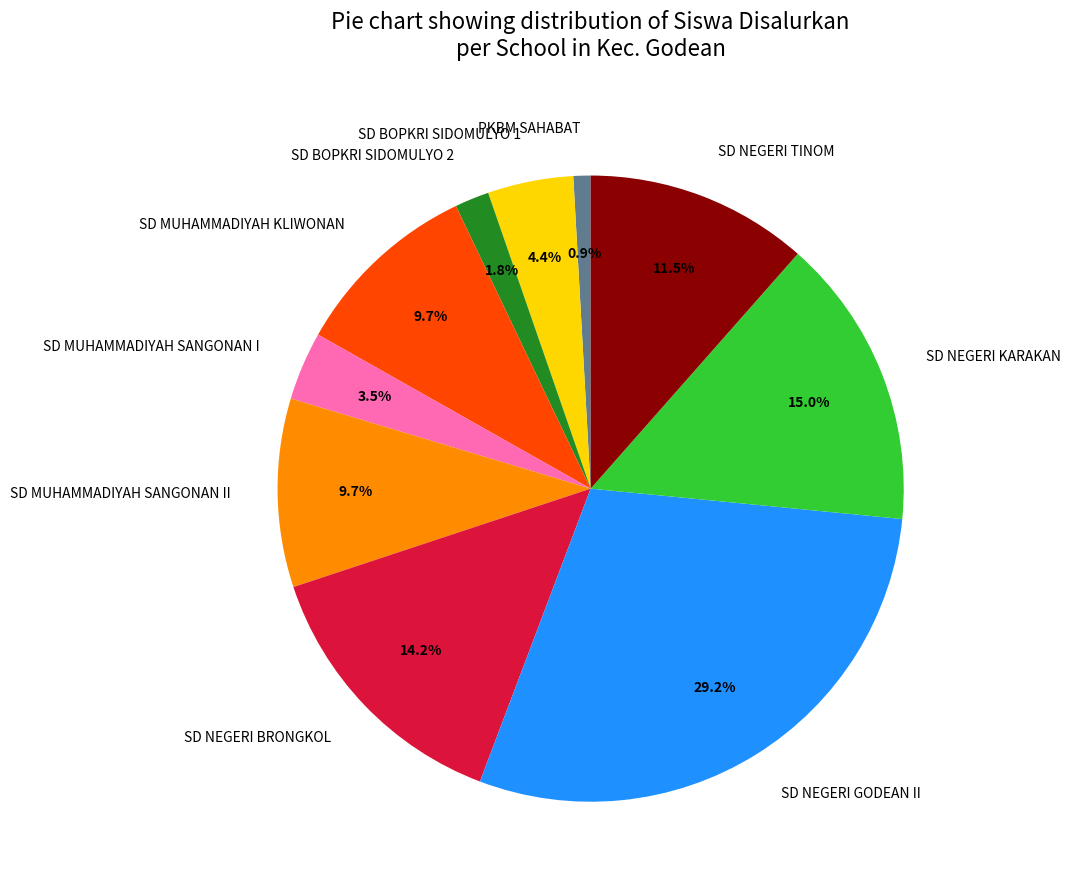

What percentage is the SD NEGERI BRONGKOL slice, to the nearest percent?

14%